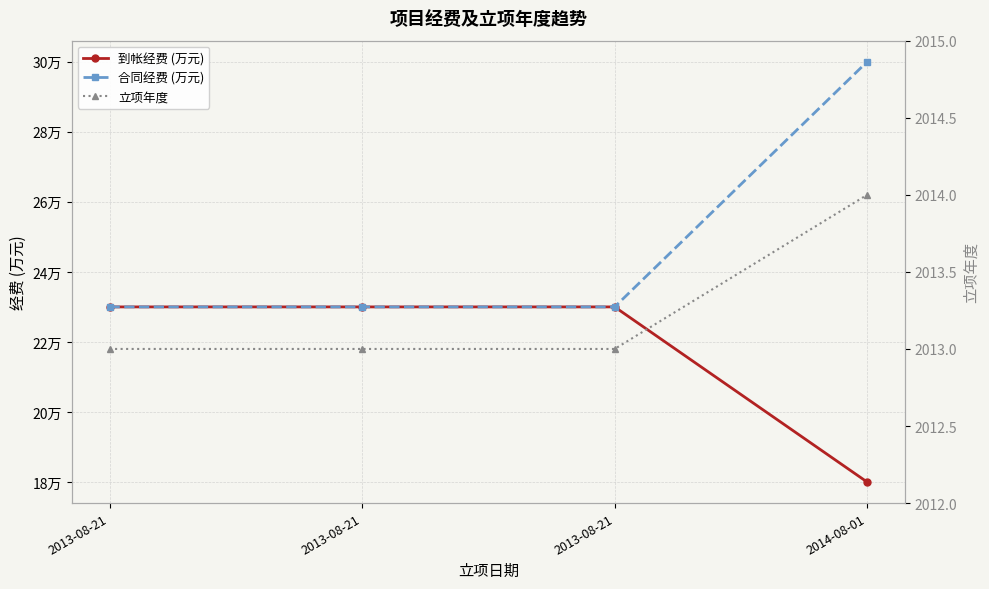

Which series has the largest range (max minus min)?

合同经费 (万元)